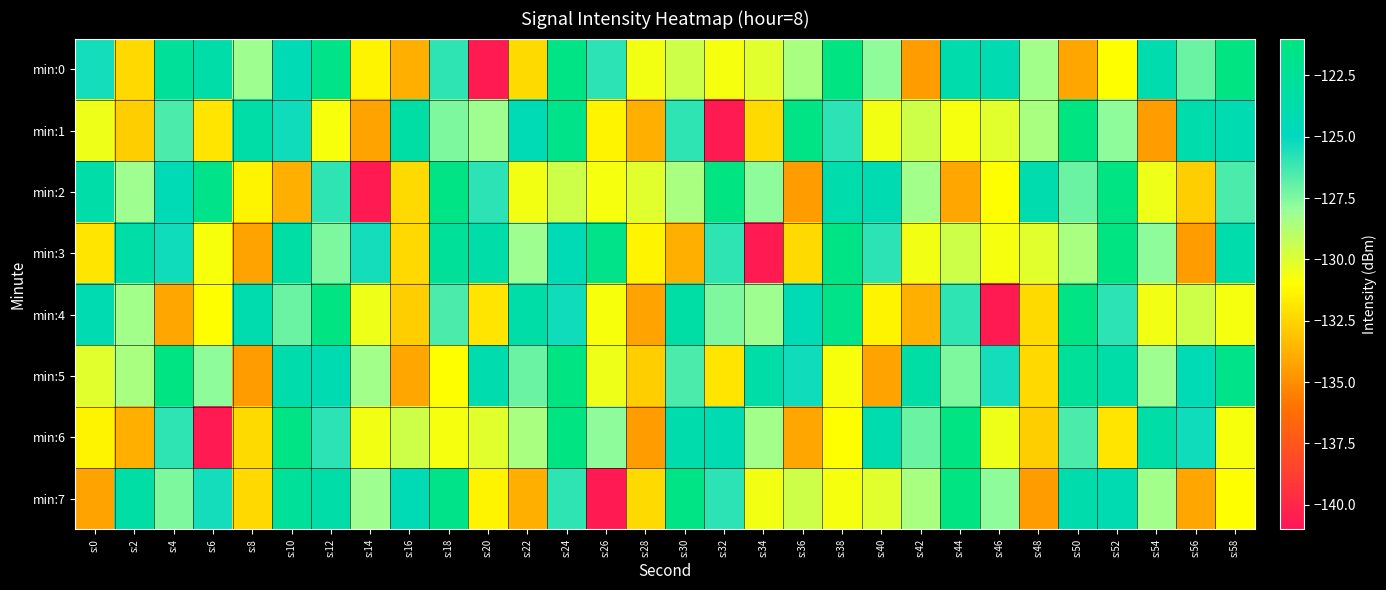

Which label corresponds to the smallest value in the chart?

s:20